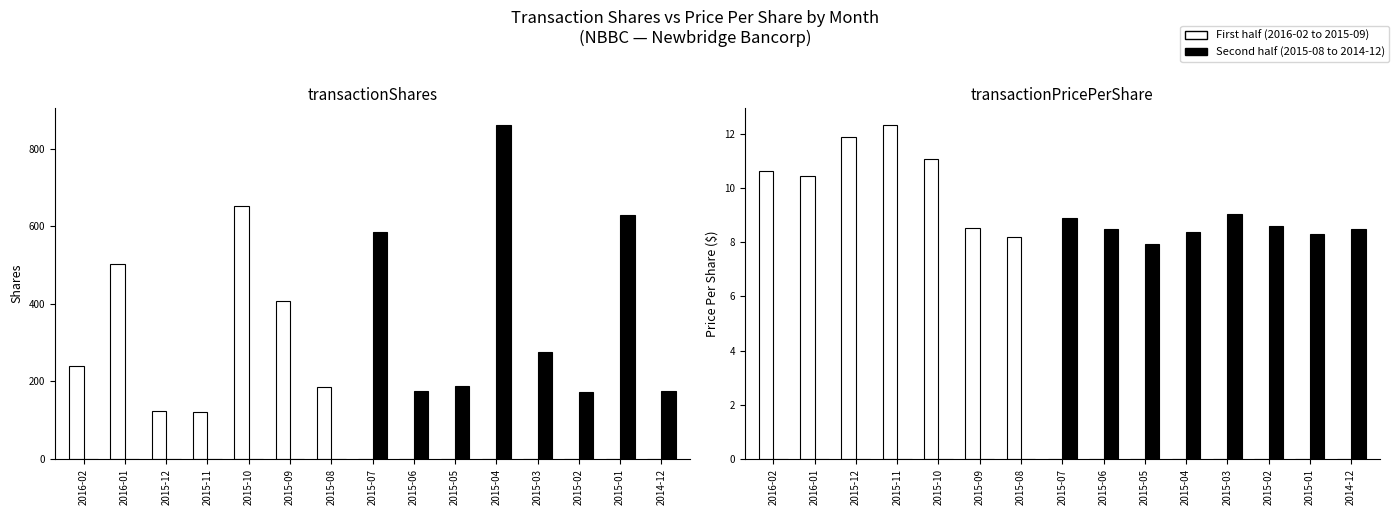

At which label does First half reach its peak?

2015-11